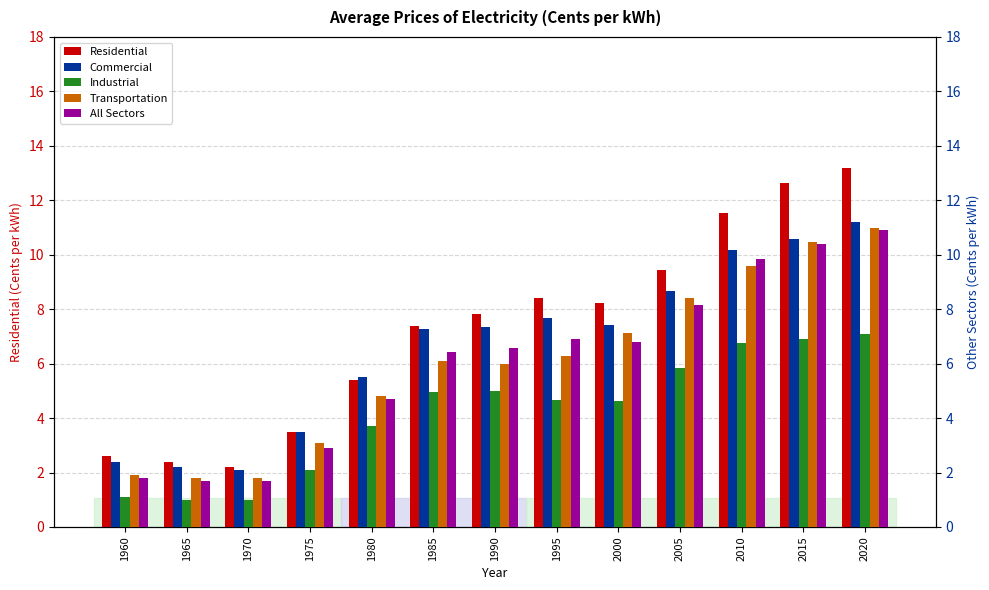

Reading left to right, transcribe all the data shown in this chart.

Residential: 1960=2.6	1965=2.4	1970=2.2	1975=3.5	1980=5.4	1985=7.4	1990=7.8	1995=8.4	2000=8.2	2005=9.4	2010=11.5	2015=12.7	2020=13.2
Commercial: 1960=2.4	1965=2.2	1970=2.1	1975=3.5	1980=5.5	1985=7.3	1990=7.3	1995=7.7	2000=7.4	2005=8.7	2010=10.2	2015=10.6	2020=11.2
Industrial: 1960=1.1	1965=1.0	1970=1.0	1975=2.1	1980=3.7	1985=5.0	1990=5.0	1995=4.7	2000=4.6	2005=5.8	2010=6.8	2015=6.9	2020=7.1
Transportation: 1960=1.9	1965=1.8	1970=1.8	1975=3.1	1980=4.8	1985=6.1	1990=6.0	1995=6.3	2000=7.1	2005=8.4	2010=9.6	2015=10.4	2020=11.0
All Sectors: 1960=1.8	1965=1.7	1970=1.7	1975=2.9	1980=4.7	1985=6.4	1990=6.6	1995=6.9	2000=6.8	2005=8.1	2010=9.8	2015=10.4	2020=10.9